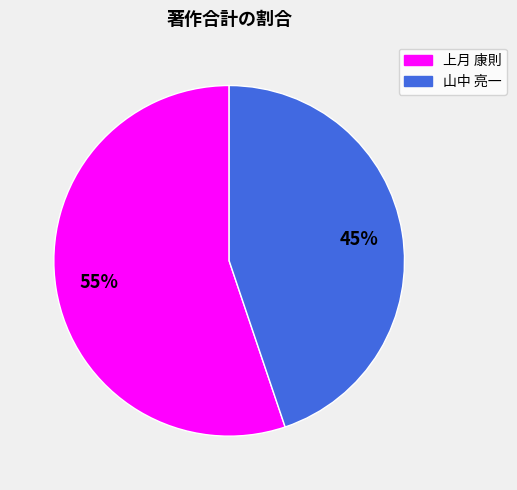

How many segments does this pie chart have?

2